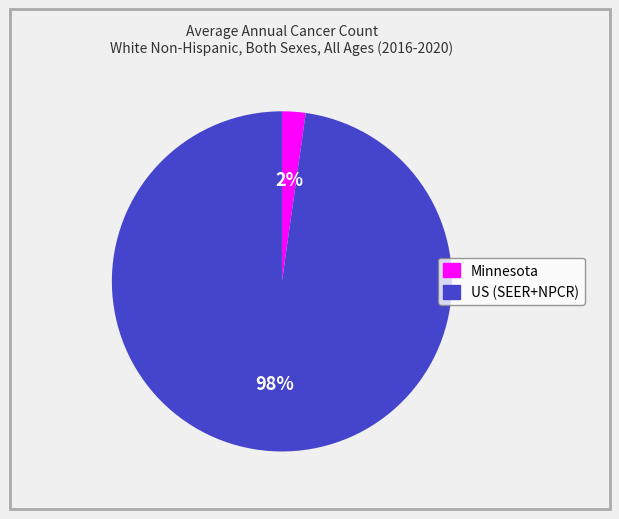

Is the sum of US (SEER+NPCR) and Minnesota greater than half?

Yes